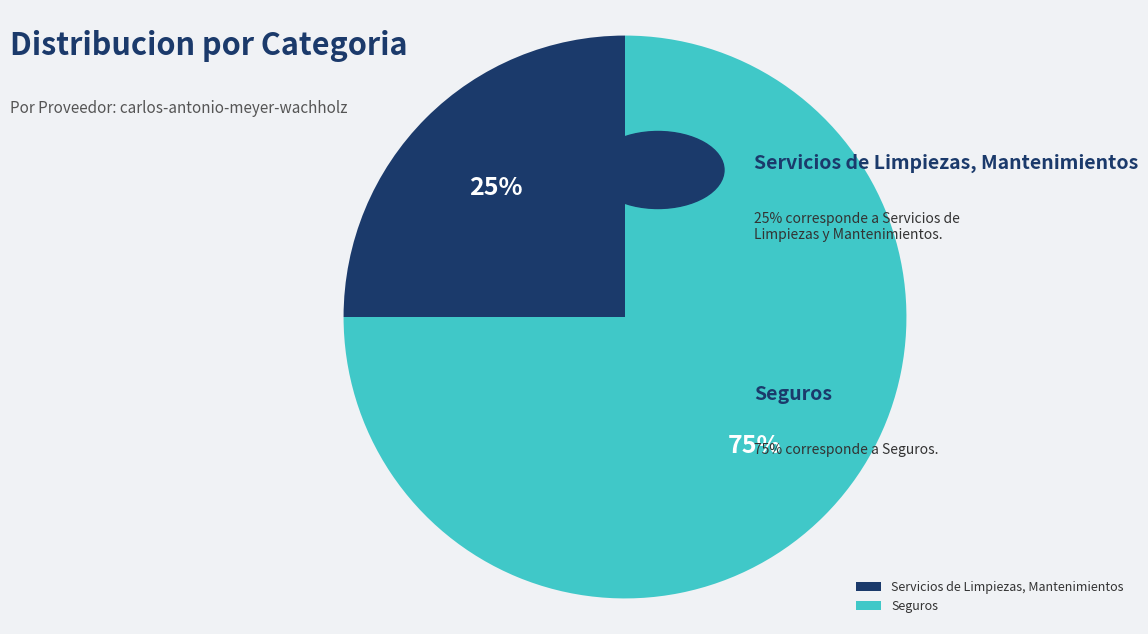

What is the ratio of the value at Seguros to the value at Servicios de Limpiezas, Mantenimientos?

3.0